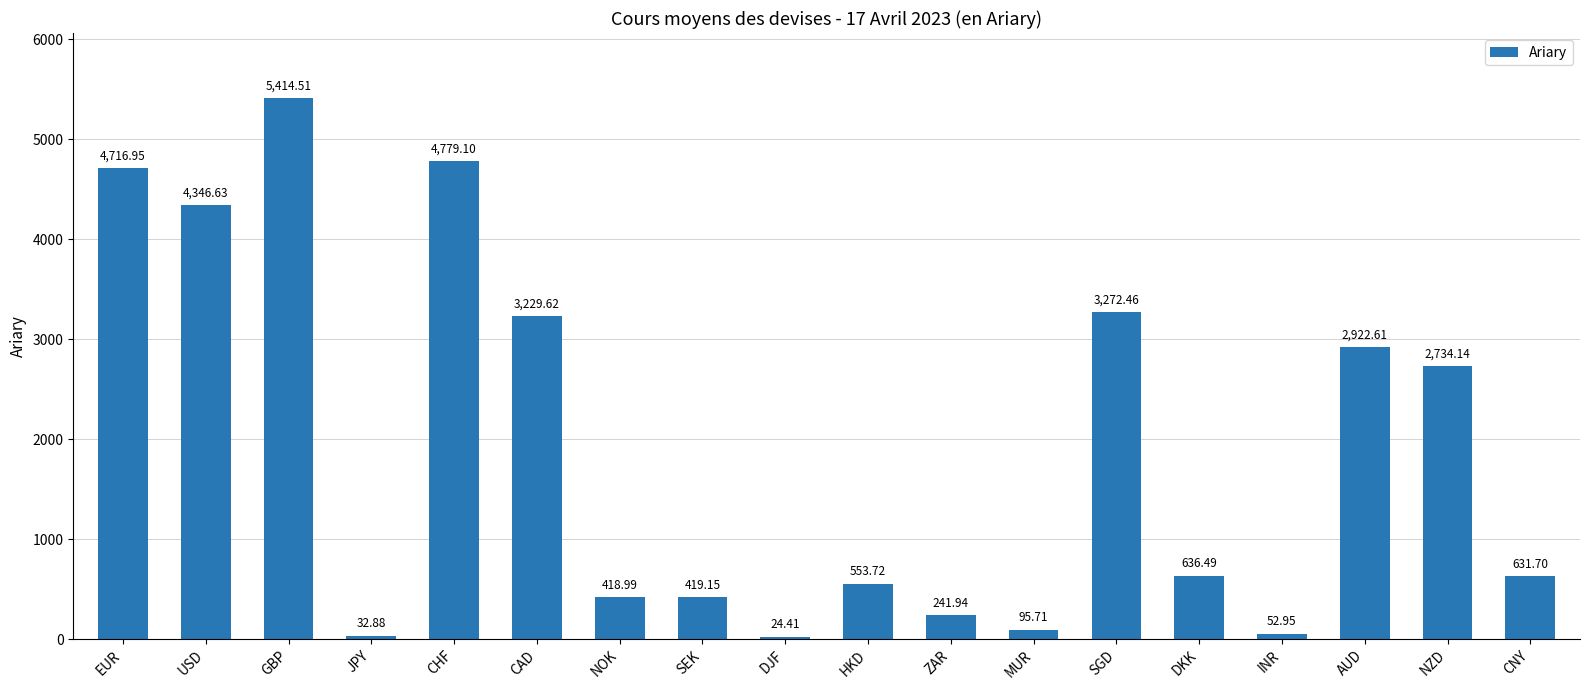

At which category does the chart reach its peak across all series?

GBP